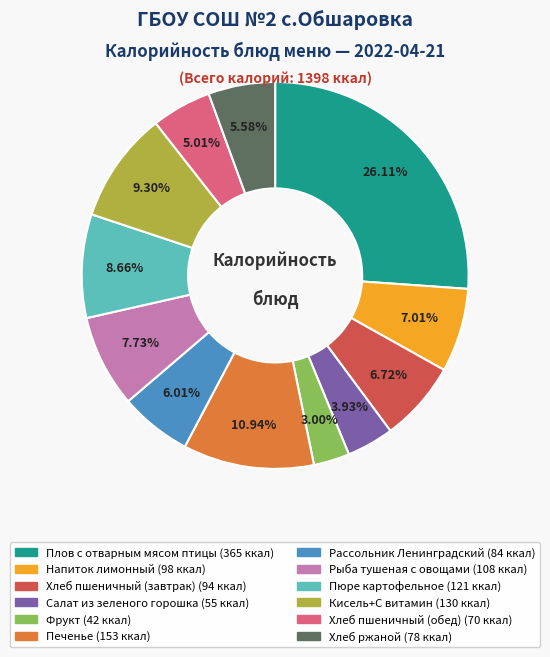

To the nearest percent, what is the combined percentage of Фрукт and Рыба тушеная с овощами?

11%